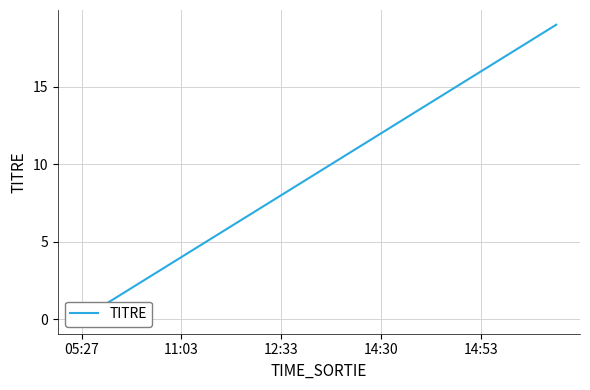

Between 14:53 and 10, which is larger?

10